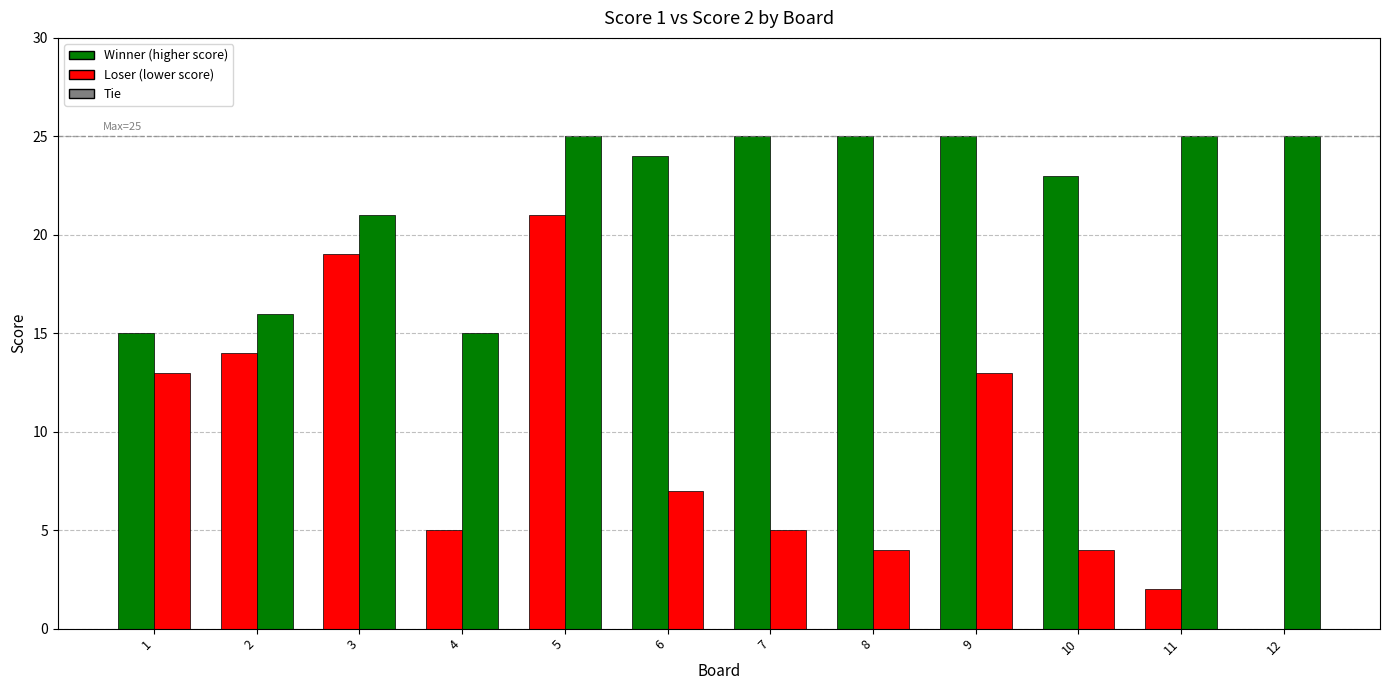

How many data points does each series have?

12